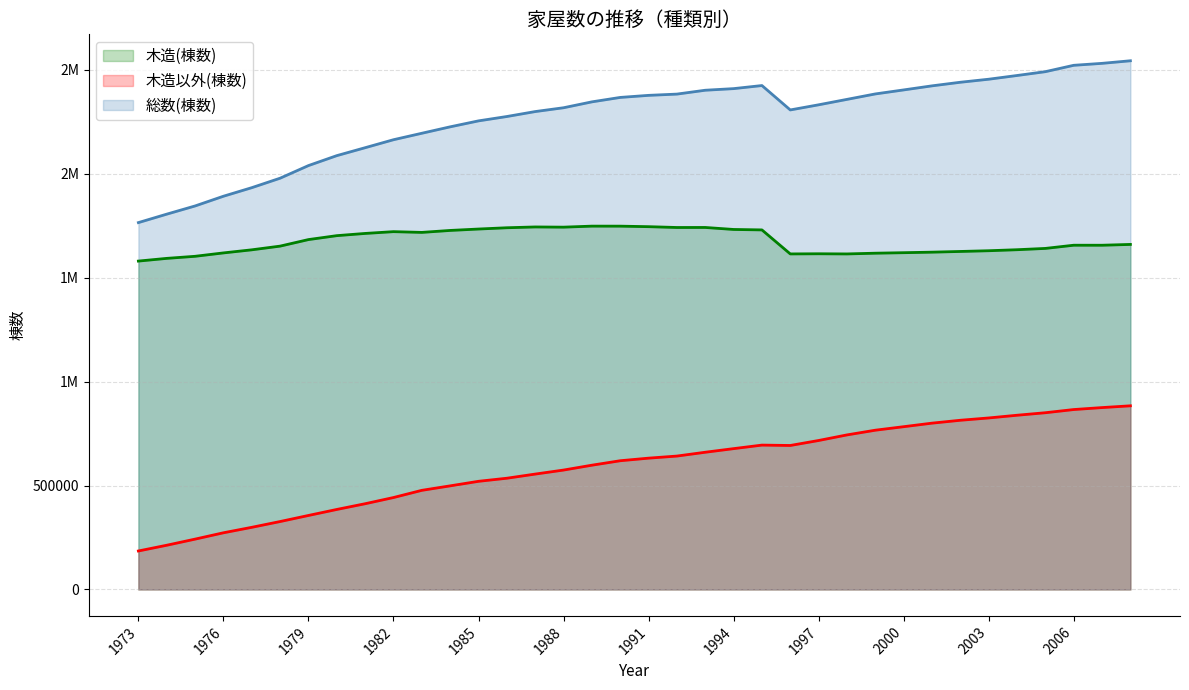

Reading left to right, extract all data points from this chart.

木造(棟数): 1973=1580268	1974=1593309	1975=1603283	1976=1619582	1977=1634472	1978=1652255	1979=1683736	1980=1702646	1981=1713290	1982=1721892	1983=1718312	1984=1727742	1985=1734515	1986=1740669	1987=1744521	1988=1743540	1989=1748458	1990=1748361	1991=1745867	1992=1741904	1993=1742086	1994=1732461	1995=1730286	1996=1614737	1997=1615437	1998=1614691	1999=1618218	2000=1620648	2001=1623195	2002=1626580	2003=1630076	2004=1634952	2005=1641236	2006=1656601	2007=1656527	2008=1660439
木造以外(棟数): 1973=185209	1974=212798	1975=242247	1976=272743	1977=299056	1978=326886	1979=356119	1980=385050	1981=412592	1982=442390	1983=477061	1984=498581	1985=520482	1986=535315	1987=555259	1988=574625	1989=598018	1990=619476	1991=631926	1992=641957	1993=660361	1994=677719	1995=694728	1996=692910	1997=716904	1998=743755	1999=766424	2000=783309	2001=800356	2002=814265	2003=825375	2004=838407	2005=850524	2006=865824	2007=875301	2008=883802
総数(棟数): 1973=1765477	1974=1806107	1975=1845530	1976=1892325	1977=1933528	1978=1979141	1979=2039855	1980=2087696	1981=2125882	1982=2164282	1983=2195373	1984=2226323	1985=2254997	1986=2275984	1987=2299780	1988=2318165	1989=2346476	1990=2367837	1991=2377793	1992=2383861	1993=2402447	1994=2410180	1995=2425014	1996=2307647	1997=2332341	1998=2358446	1999=2384642	2000=2403957	2001=2423551	2002=2440845	2003=2455451	2004=2473359	2005=2491760	2006=2522425	2007=2531828	2008=2544241